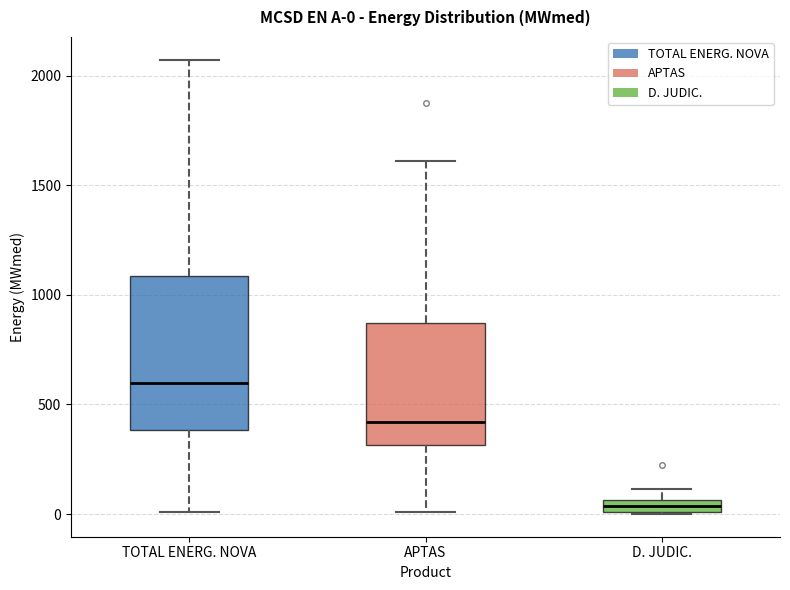

Comparing the boxes themselves (not the whiskers), which one is the tallest?

TOTAL ENERG. NOVA